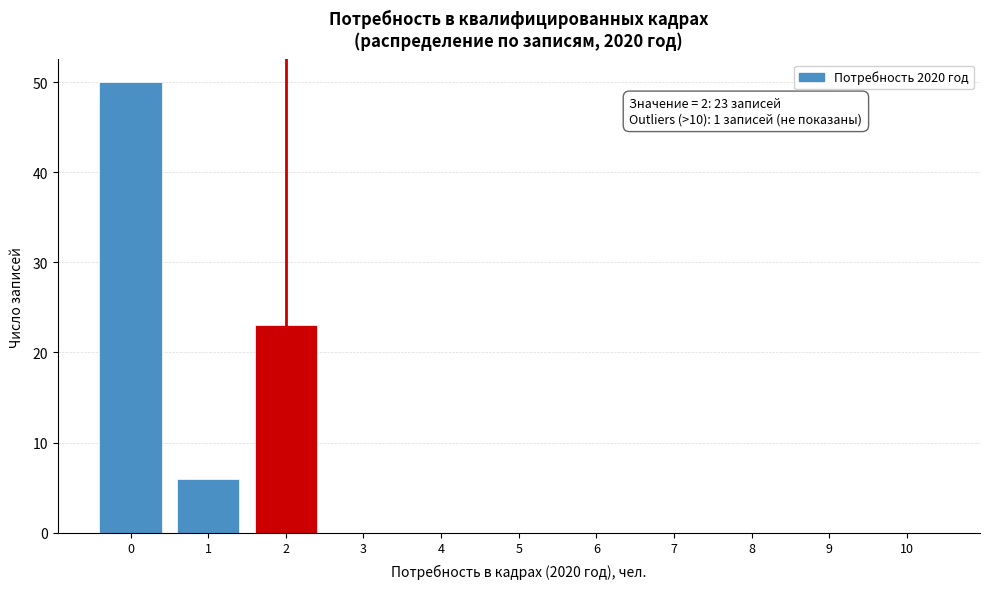

Which range on the x-axis has the tallest bar?

-0.5 to 0.5